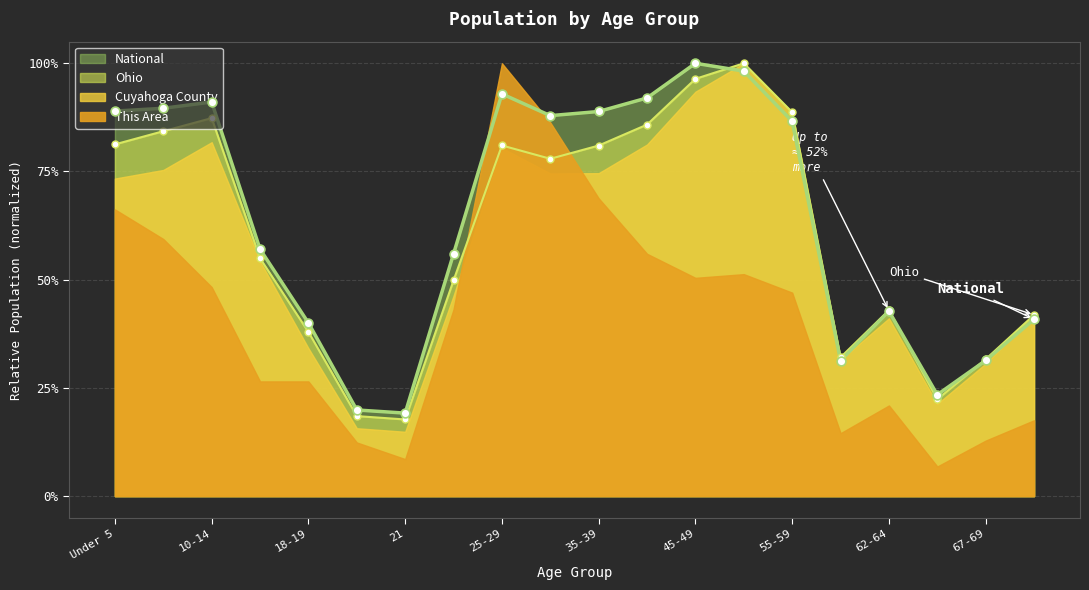

At how many categories does at least one series exceed 0?

20